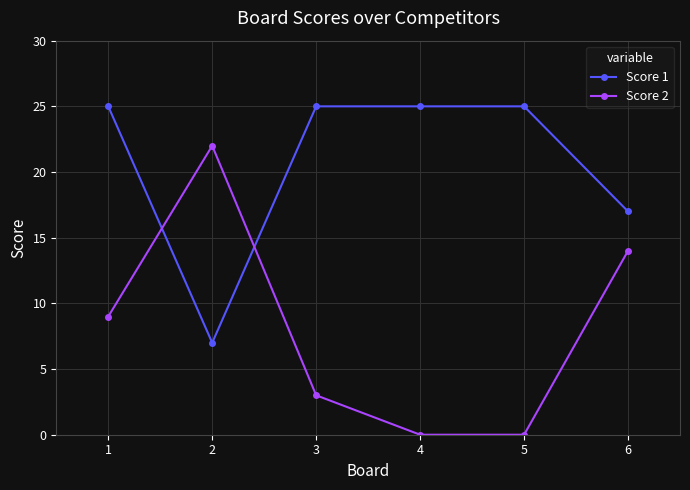

Between 1 and 6, which series saw the biggest shift?

Score 1